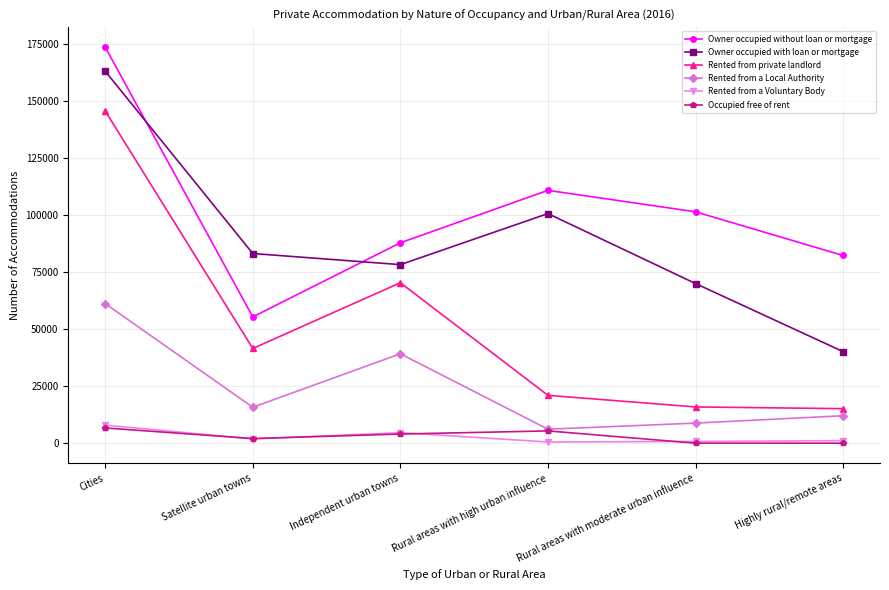

Which series has the widest spread of values?

Rented from private landlord